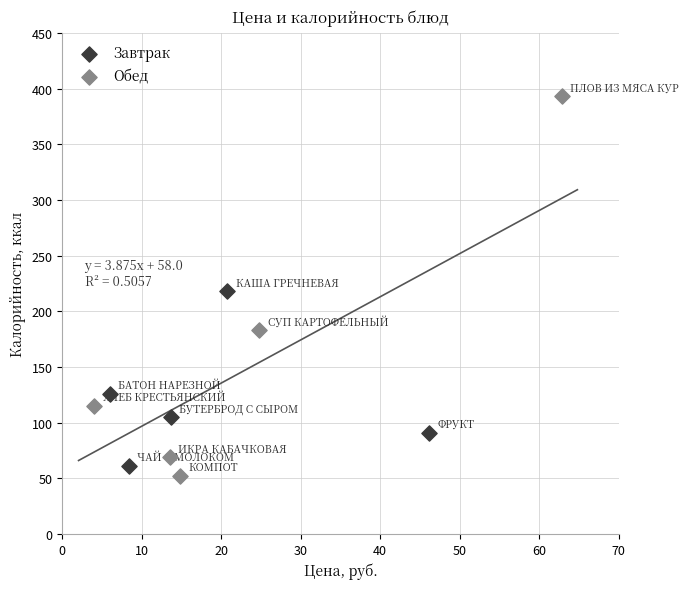

Which series has the largest Y range (max minus min)?

Обед